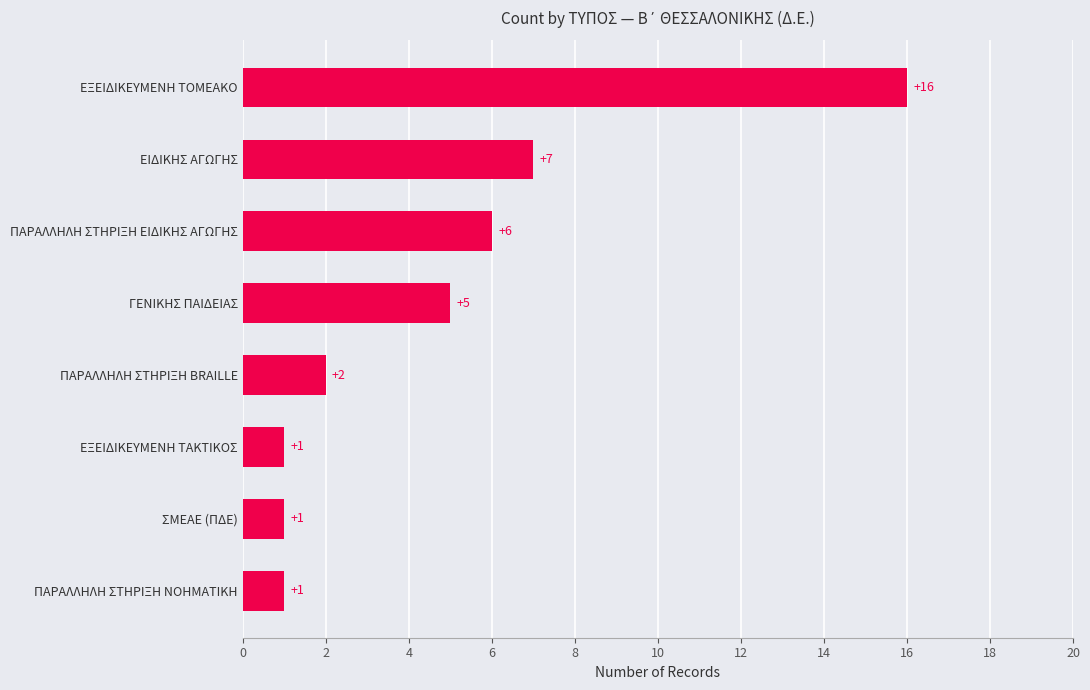

Which has a higher value, ΓΕΝΙΚΗΣ ΠΑΙΔΕΙΑΣ or ΕΞΕΙΔΙΚΕΥΜΕΝΗ ΤΑΚΤΙΚΟΣ?

ΓΕΝΙΚΗΣ ΠΑΙΔΕΙΑΣ